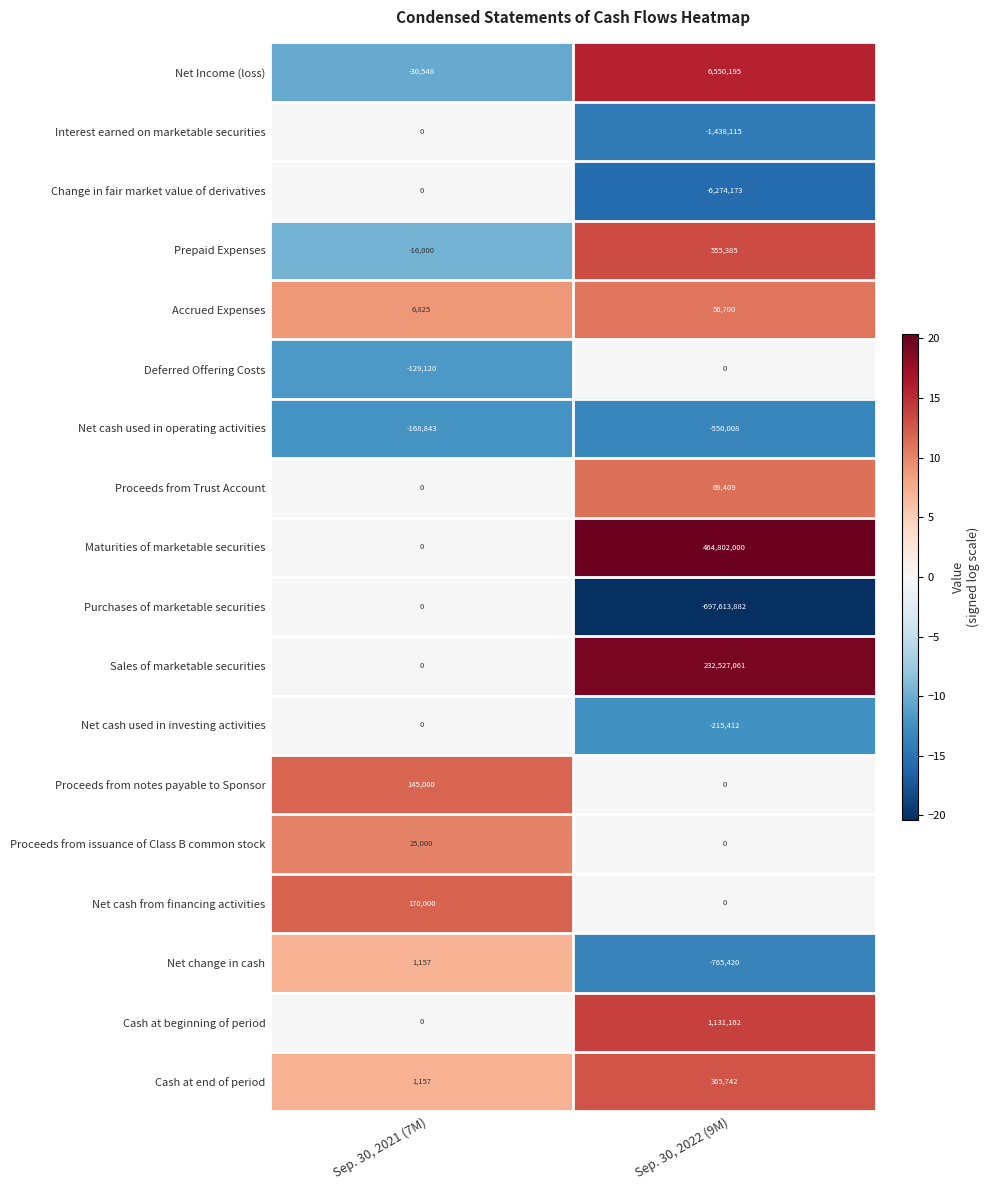

List the labels in order of Cash at end of period value, smallest first.

Sep. 30, 2021 (7M), Sep. 30, 2022 (9M)